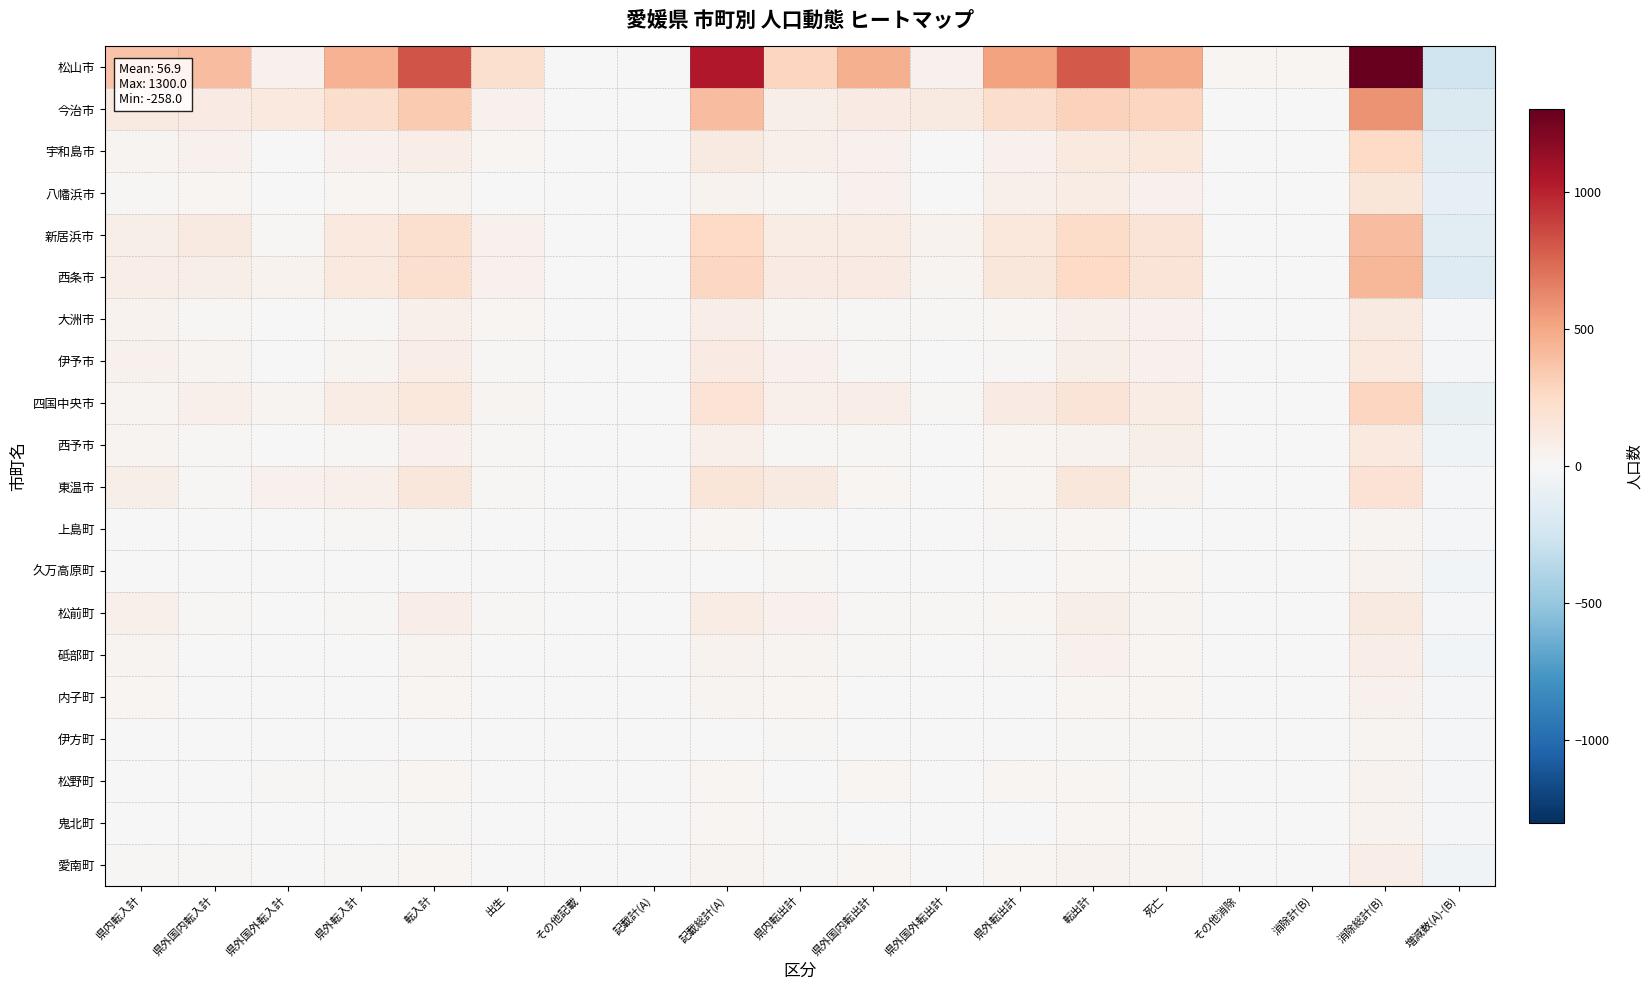

At how many categories does at least one series exceed 714?

4